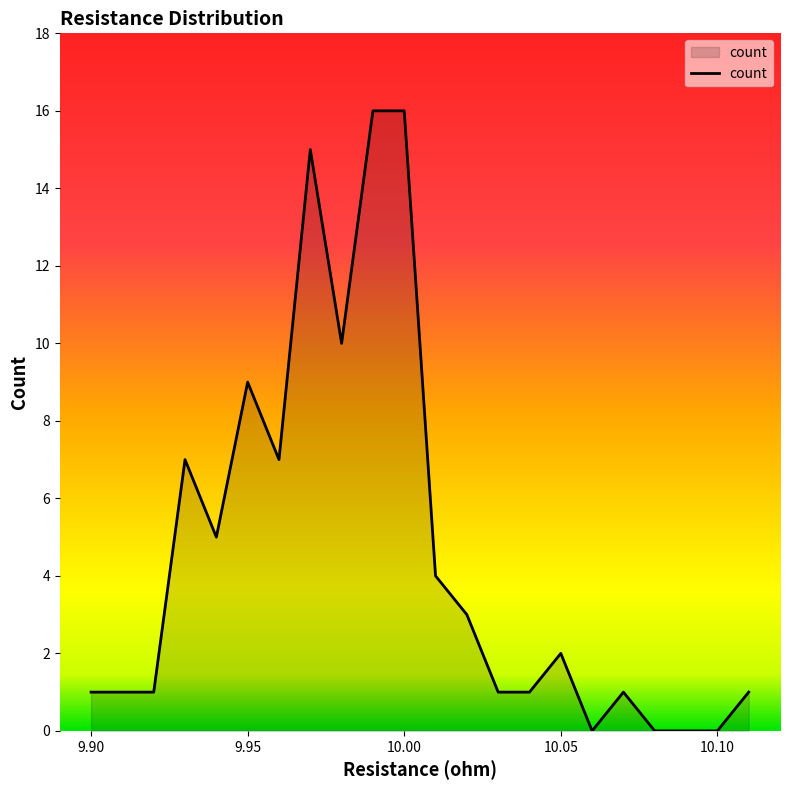

What is the greatest value displayed?

16